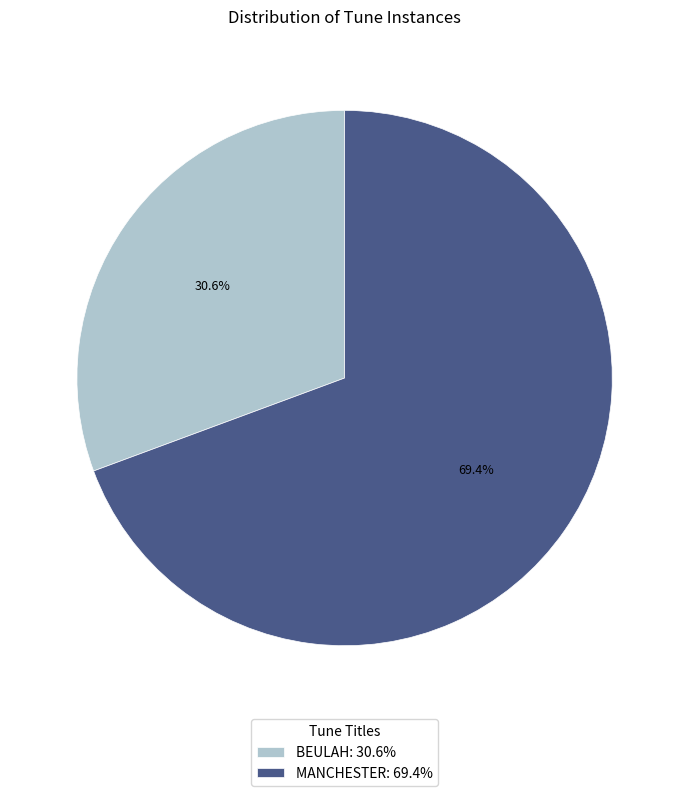

What is the smallest slice in the pie chart?

BEULAH